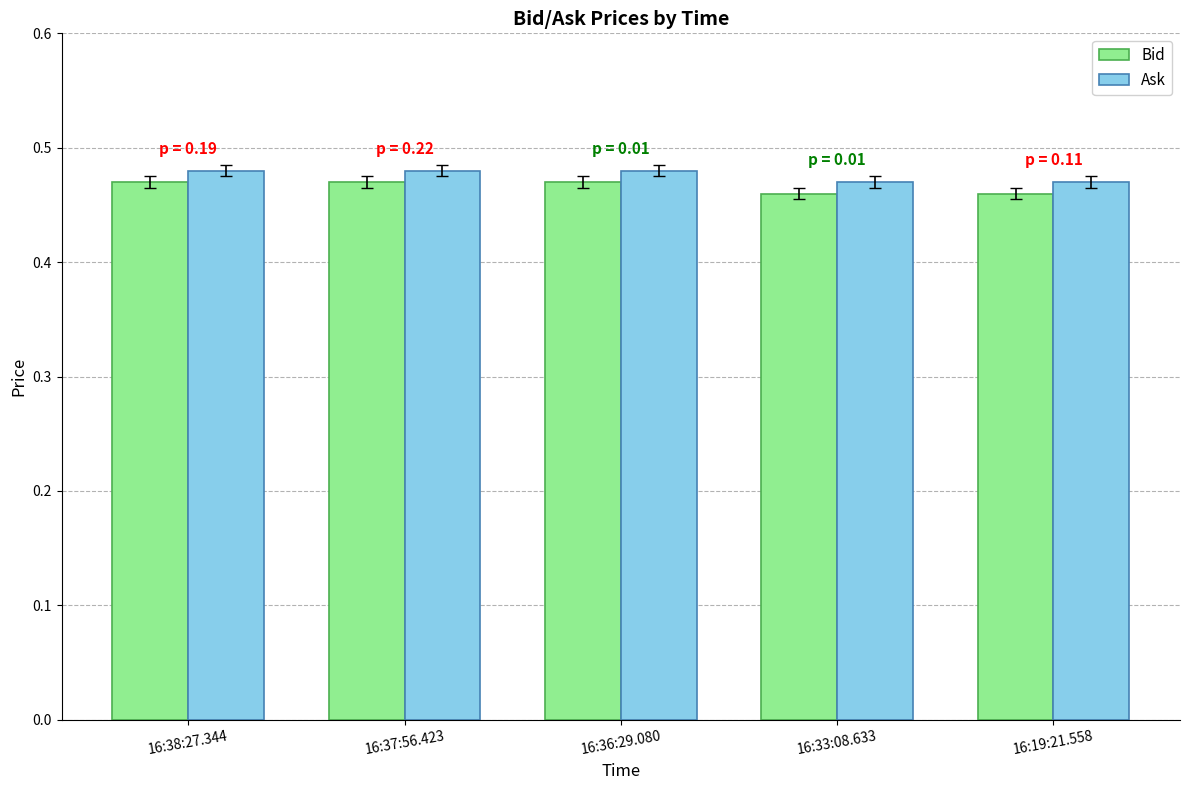

How many Bid values are between 0 and 1?

5